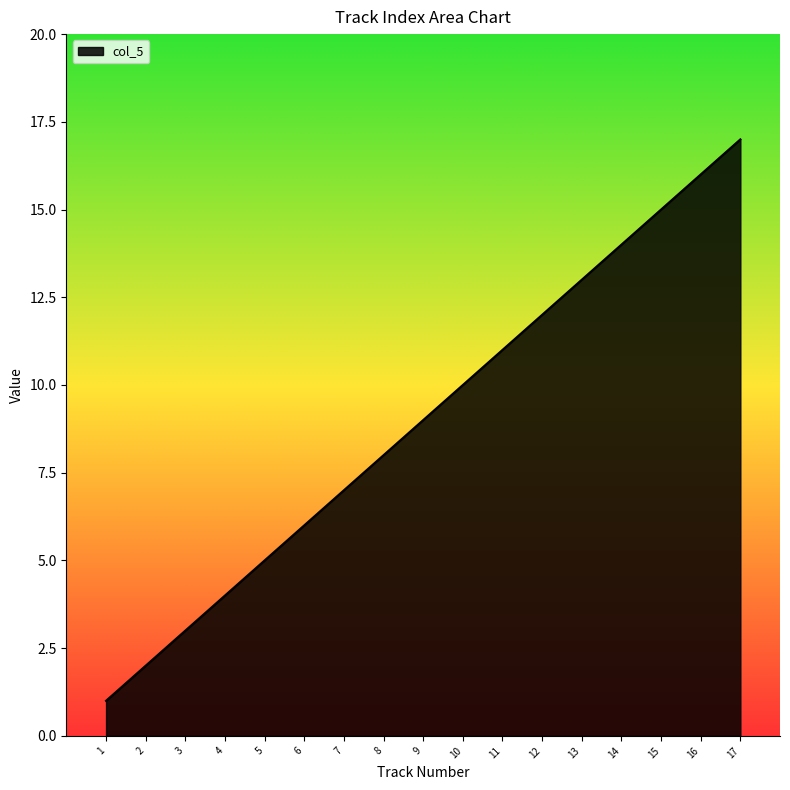

What is the change in value from 6 to 16?

+10